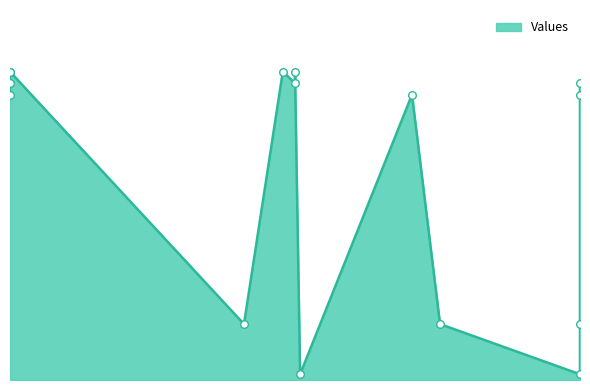

What is the change in value from 6 to 8?

+4.2